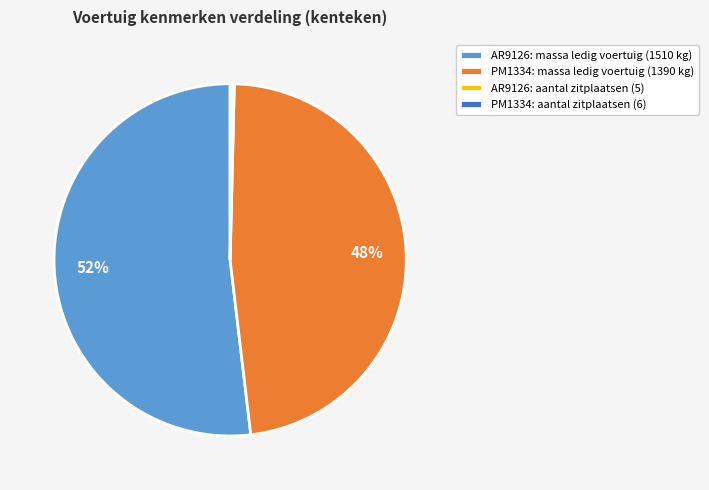

To the nearest percent, what percentage of the pie is AR9126: massa ledig voertuig (1510 kg)?

52%